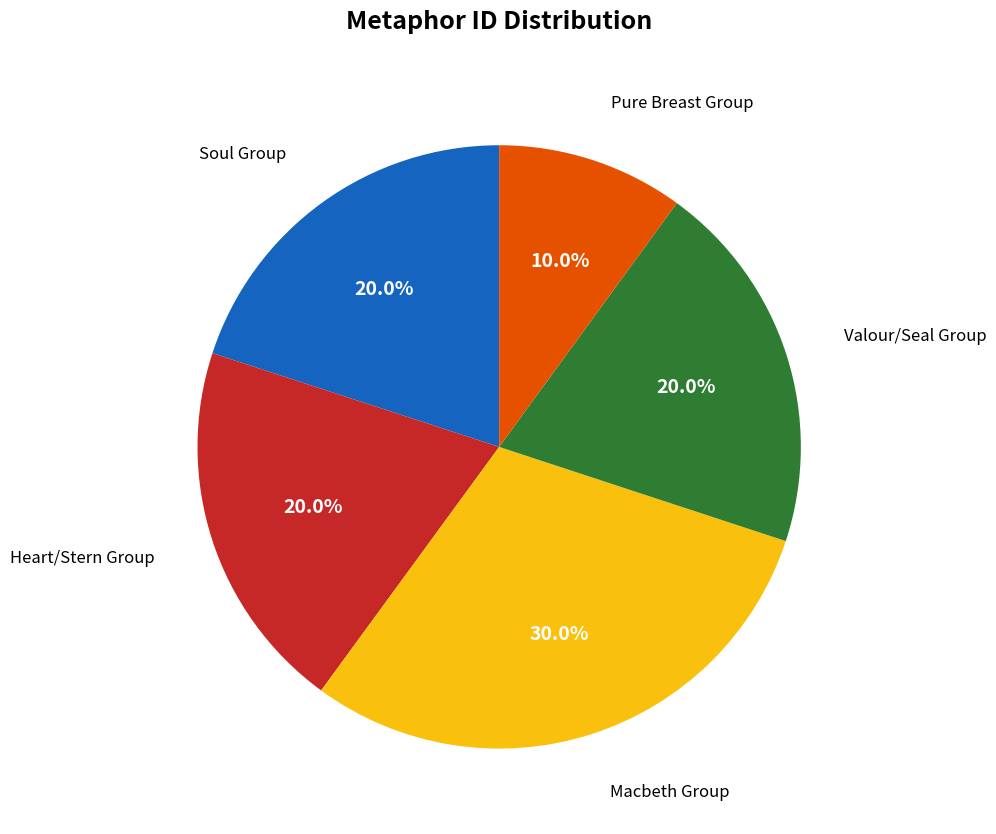

Does any single category account for the majority?

No